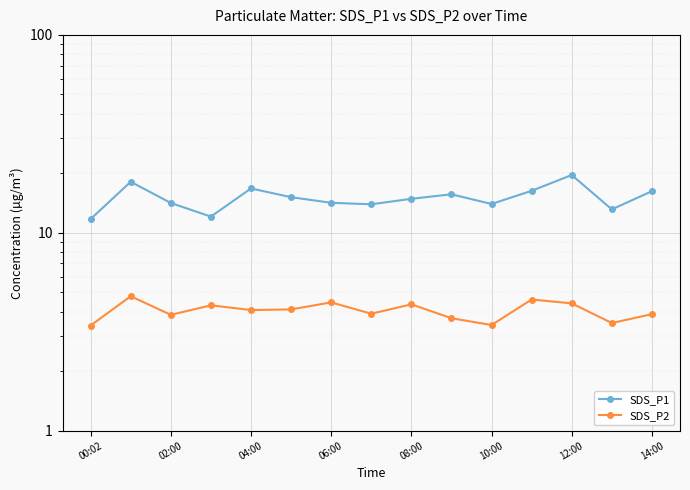

What is the label of the 4th point from the right?

11